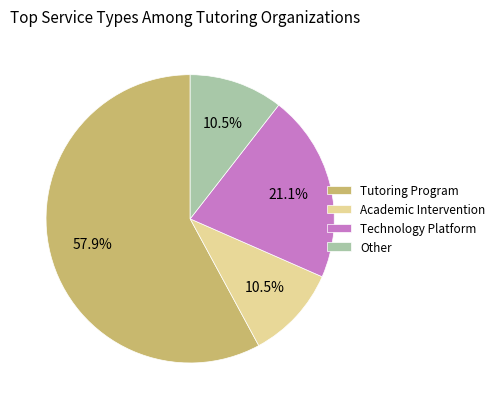

What percentage is the Tutoring Program slice, to the nearest percent?

58%